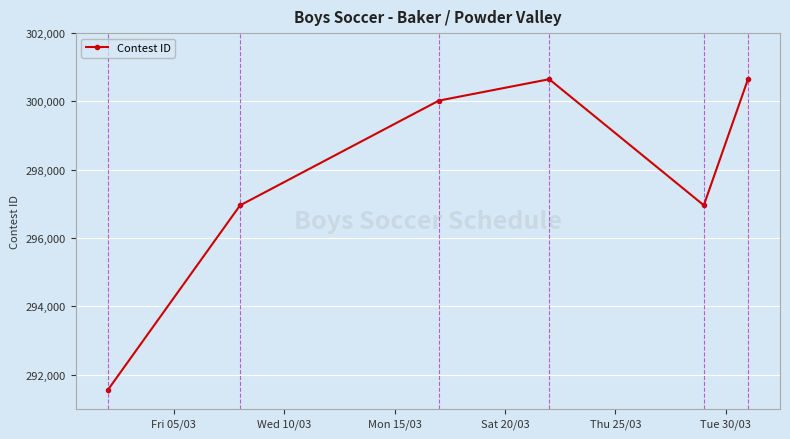

How many points are lower than both their immediate neighbors (excluding endpoints)?

1